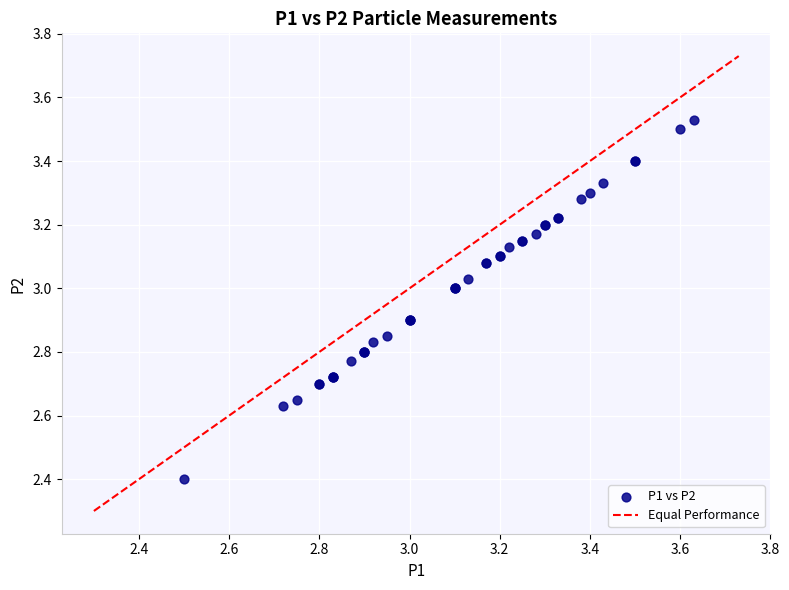

What Y value in the scatter plot is closest to 2?

2.4